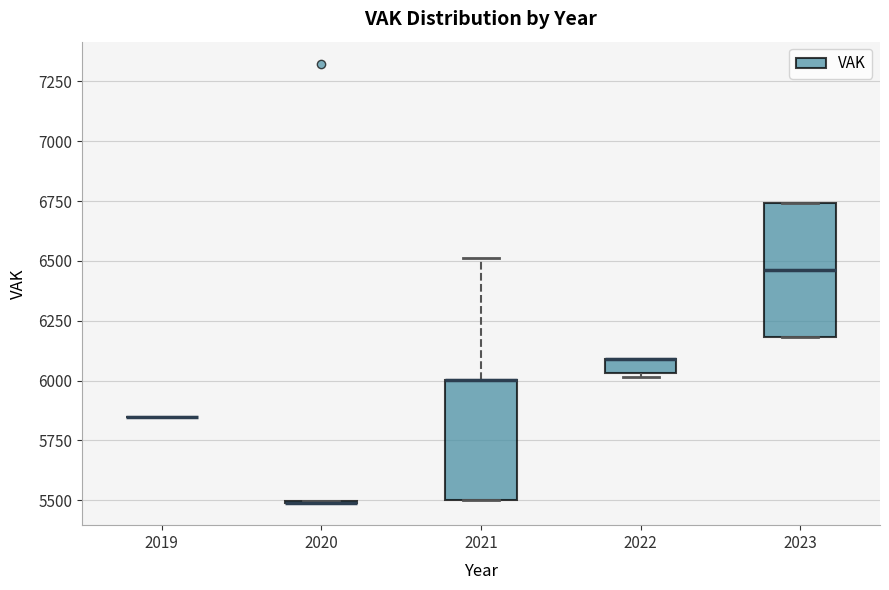

Which box is the tallest, from its lower edge to its upper edge?

2023